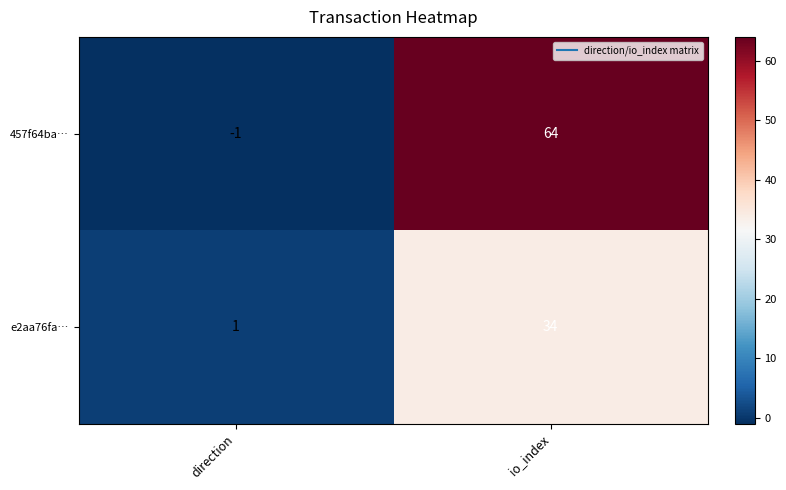

List the series in order of their overall mean, lowest first.

e2aa76fa…, 457f64ba…